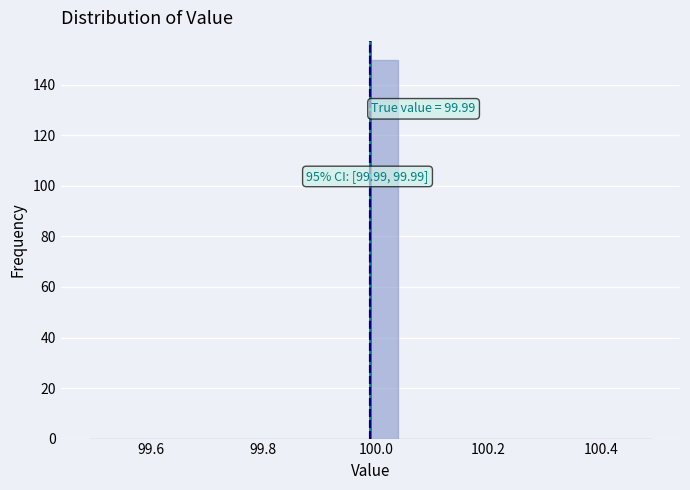

Around what value on the x-axis is the tallest bar? Give the approximate position of its centre, as read against the axis.

100.02